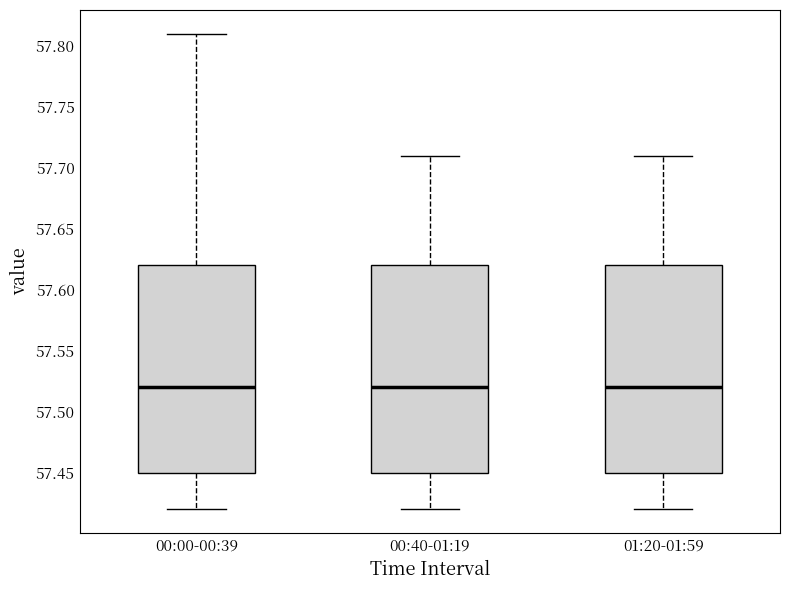

Reading left to right, transcribe this box plot: for each box, give where its median line is, the range the box spans, and where its two whiskers end, as read against the y-axis. The values are not printed on the chart, so give them approximately, as read against the axis.

00:00-00:39: median 57.52, box 57.45 to 57.62, whiskers 57.42 to 57.81
00:40-01:19: median 57.52, box 57.45 to 57.62, whiskers 57.42 to 57.71
01:20-01:59: median 57.52, box 57.45 to 57.62, whiskers 57.42 to 57.71